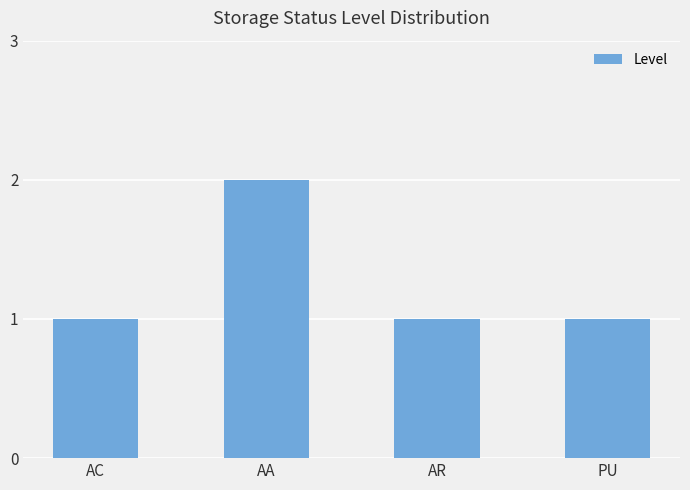

Which label corresponds to the largest value in the chart?

AA